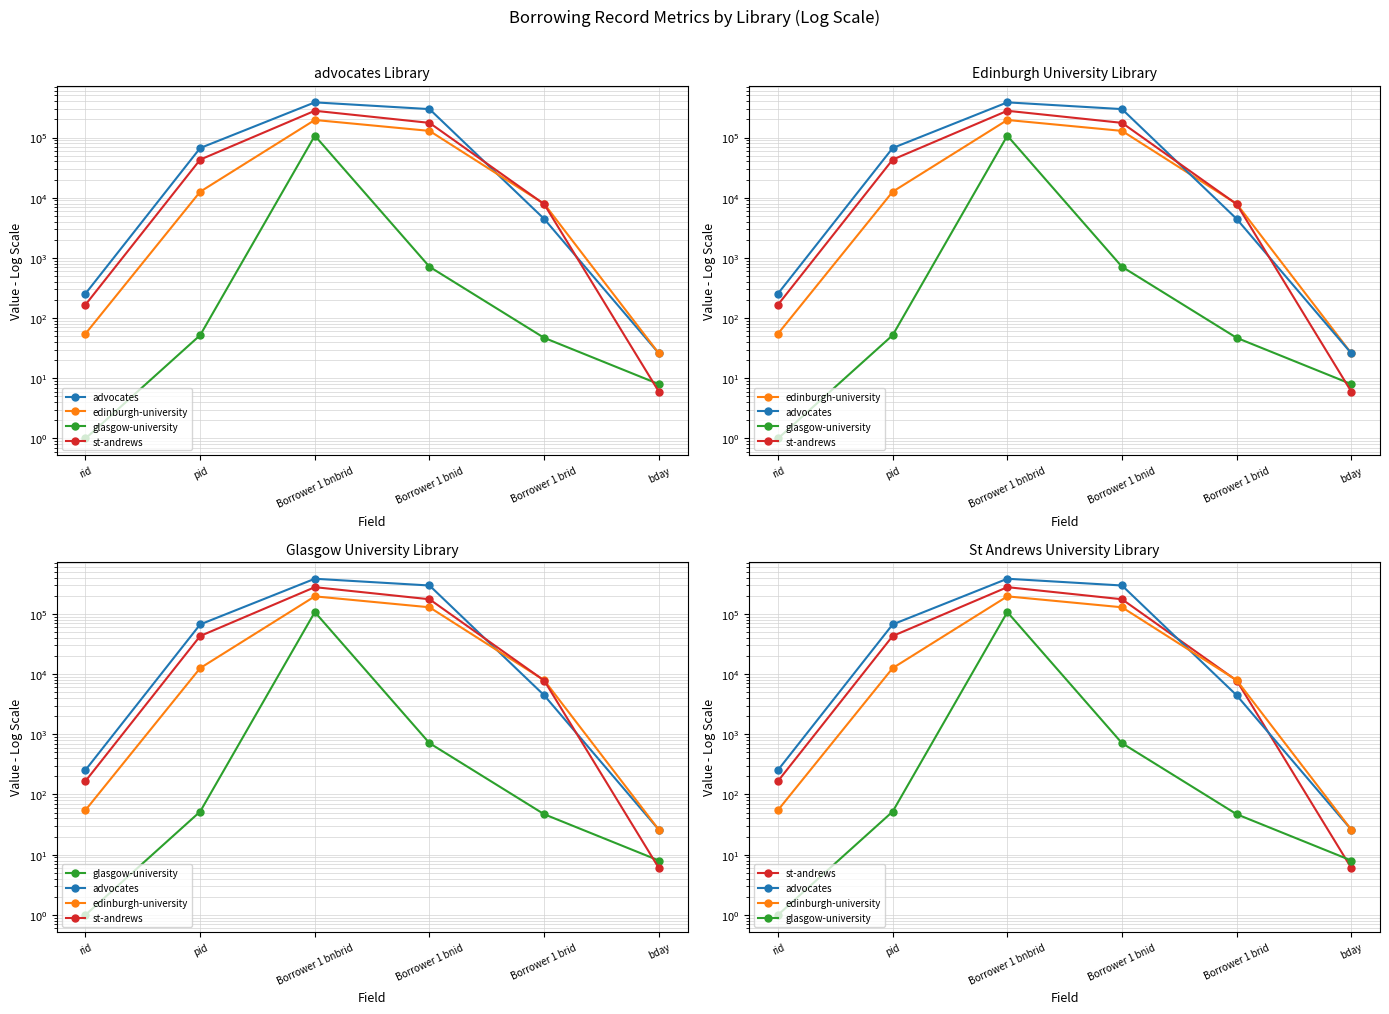

Reading left to right, extract all data points from this chart.

advocates: rid=255	pid=66873	Borrower 1 bnbrid=383680	Borrower 1 bnid=296377	Borrower 1 brid=4444	bday=26
edinburgh-university: rid=55	pid=12575	Borrower 1 bnbrid=195614	Borrower 1 bnid=128804	Borrower 1 brid=7910	bday=26
glasgow-university: rid=1	pid=52	Borrower 1 bnbrid=107225	Borrower 1 bnid=712	Borrower 1 brid=47	bday=8
st-andrews: rid=167	pid=42902	Borrower 1 bnbrid=278054	Borrower 1 bnid=175119	Borrower 1 brid=7820	bday=6